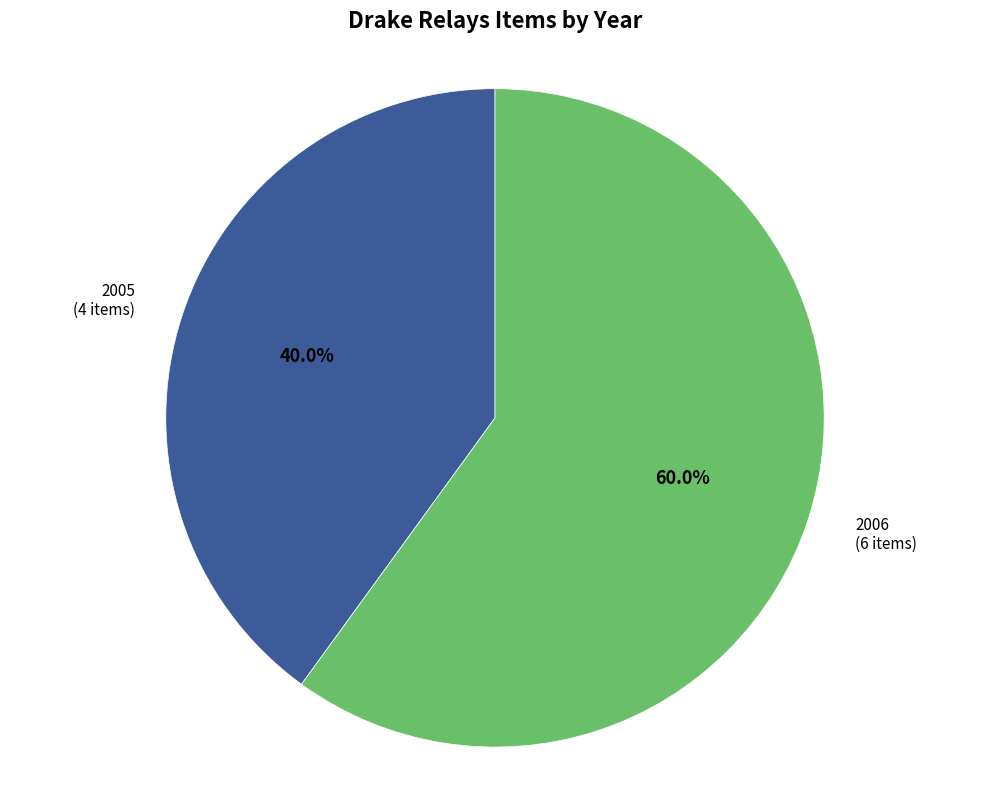

Is there a majority slice in this chart?

Yes